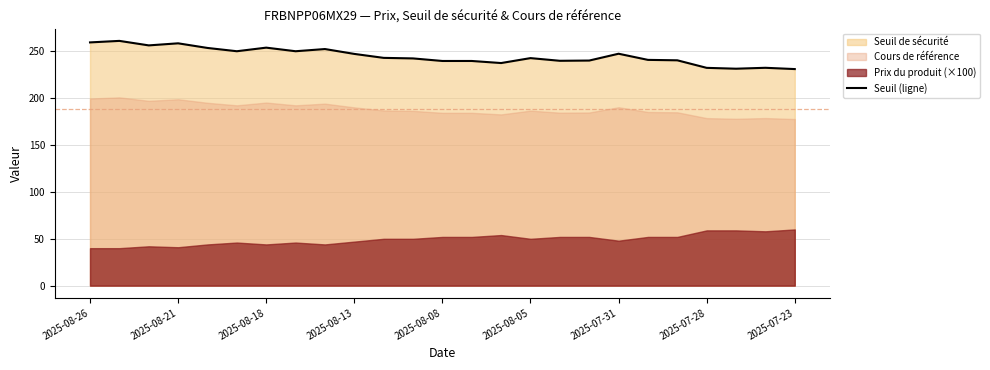

The value of Seuil (ligne) at 2025-07-31 is 50.0. True or false?

False